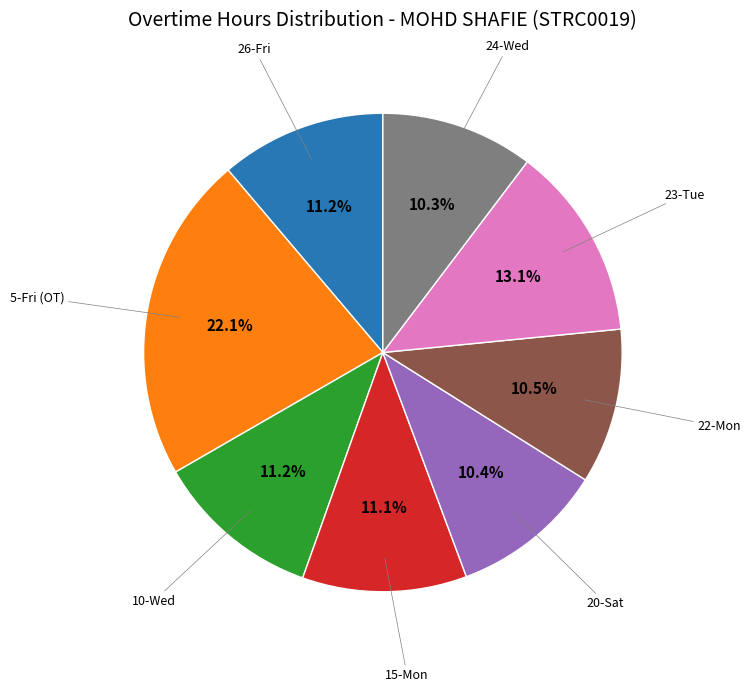

Is there a majority slice in this chart?

No